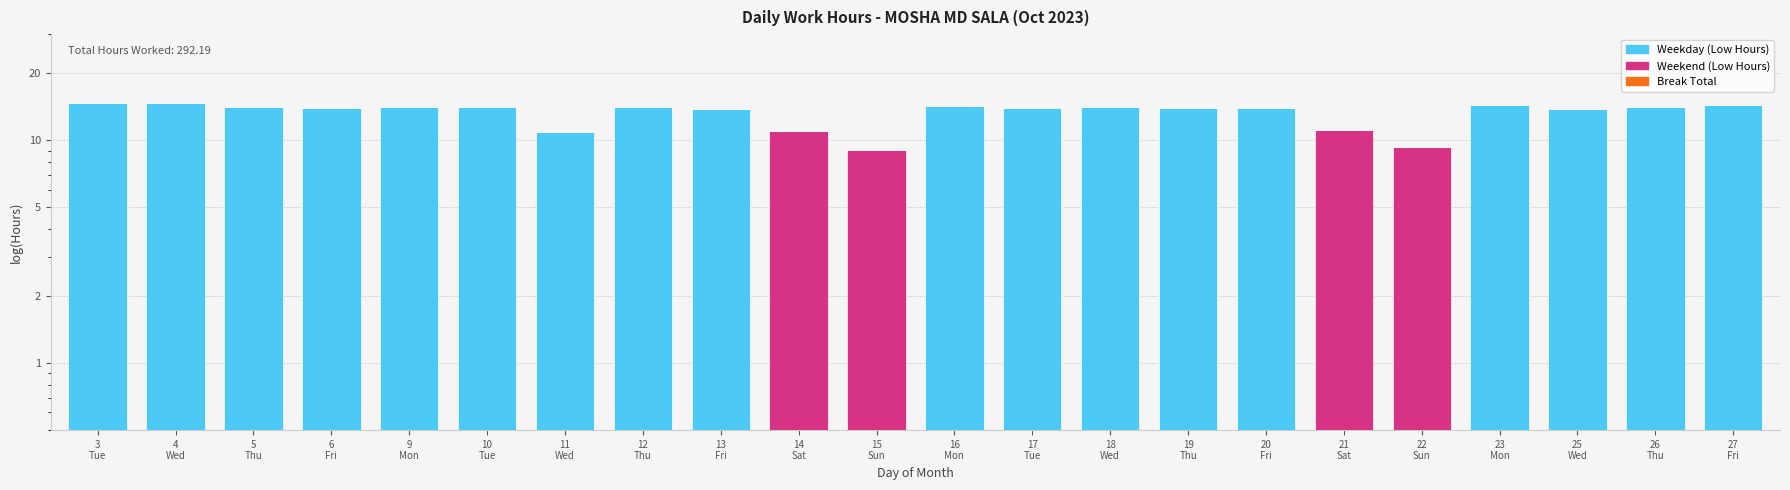

Which category has the lowest value in the Break Total series?

3
Tue